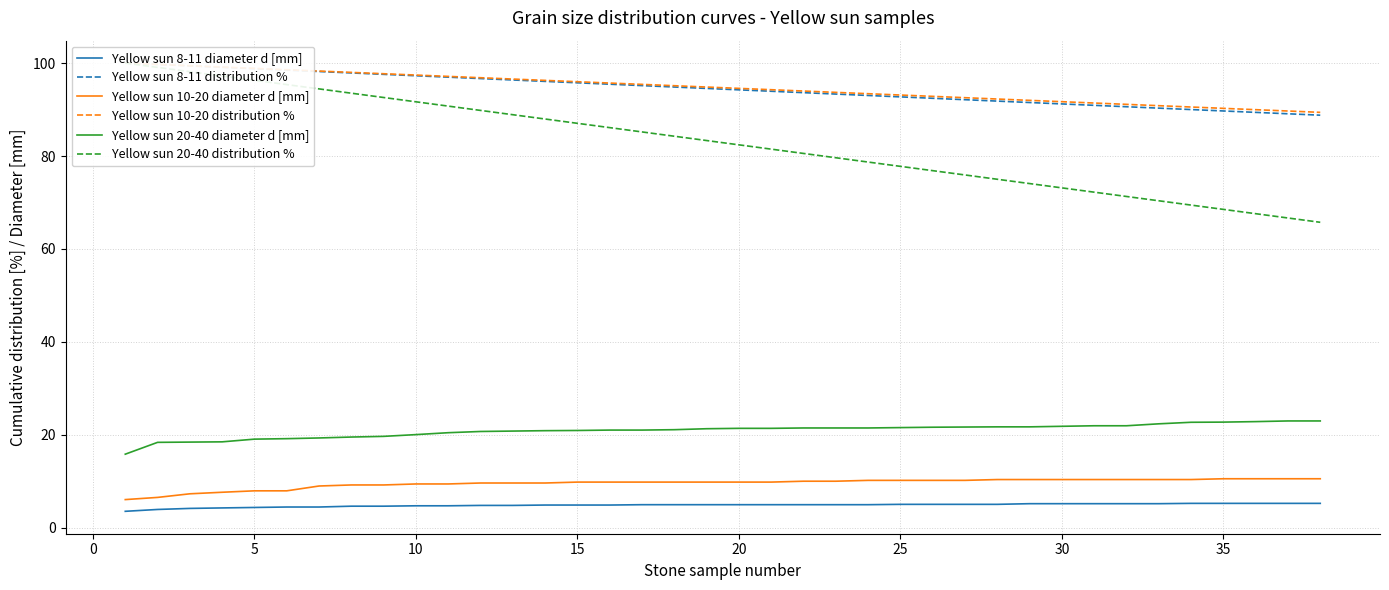

Reading left to right, what are all the values shown in this chart?

Yellow sun 8-11 diameter d [mm]: 3.6	4.0	4.2	4.3	4.4	4.5	4.5	4.7	4.7	4.7	4.7	4.8	4.8	4.9	4.9	4.9	5.0	5.0	5.0	5.0	5.0	5.0	5.0	5.0	5.1	5.1	5.1	5.1	5.2	5.2	5.2	5.2	5.2	5.3	5.3	5.3	5.3	5.3
Yellow sun 8-11 distribution %: 100.0	99.7	99.4	99.1	98.8	98.5	98.2	97.9	97.6	97.3	97.0	96.7	96.4	96.1	95.8	95.5	95.2	94.8	94.5	94.2	93.9	93.6	93.3	93.0	92.7	92.4	92.1	91.8	91.5	91.2	90.9	90.6	90.3	90.0	89.7	89.4	89.1	88.8
Yellow sun 10-20 diameter d [mm]: 6.1	6.5	7.3	7.7	8.0	8.0	9.0	9.2	9.2	9.4	9.4	9.6	9.6	9.6	9.8	9.8	9.8	9.8	9.8	9.8	9.8	10.0	10.0	10.2	10.2	10.2	10.2	10.4	10.4	10.4	10.4	10.4	10.4	10.4	10.6	10.6	10.6	10.6
Yellow sun 10-20 distribution %: 100.0	99.7	99.4	99.1	98.9	98.6	98.3	98.0	97.7	97.4	97.1	96.8	96.6	96.3	96.0	95.7	95.4	95.1	94.8	94.6	94.3	94.0	93.7	93.4	93.1	92.8	92.6	92.3	92.0	91.7	91.4	91.1	90.8	90.5	90.3	90.0	89.7	89.4
Yellow sun 20-40 diameter d [mm]: 15.8	18.4	18.4	18.5	19.1	19.2	19.3	19.5	19.7	20.1	20.5	20.7	20.8	20.9	20.9	21.0	21.0	21.1	21.3	21.4	21.4	21.5	21.5	21.5	21.6	21.6	21.7	21.7	21.7	21.8	22.0	22.0	22.4	22.7	22.7	22.9	23.0	23.0
Yellow sun 20-40 distribution %: 100.0	99.1	98.1	97.2	96.3	95.4	94.4	93.5	92.6	91.7	90.7	89.8	88.9	88.0	87.0	86.1	85.2	84.3	83.3	82.4	81.5	80.6	79.6	78.7	77.8	76.9	75.9	75.0	74.1	73.1	72.2	71.3	70.4	69.4	68.5	67.6	66.7	65.7